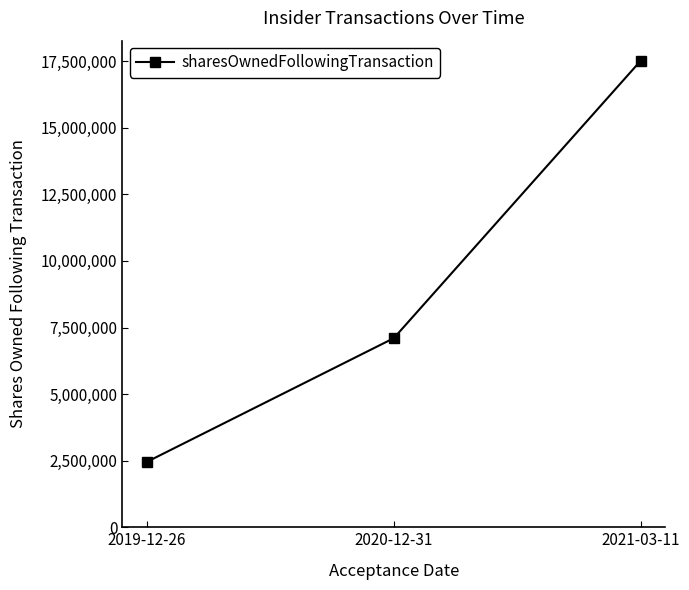

What position from the right is 2021-03-11?

1